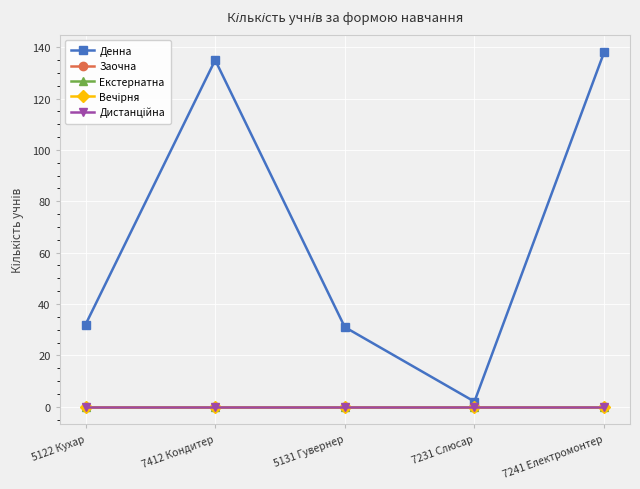

Rank the categories by Заочна value from lowest to highest.

5122 Кухар, 7412 Кондитер, 5131 Гувернер, 7231 Слюсар, 7241 Електромонтер